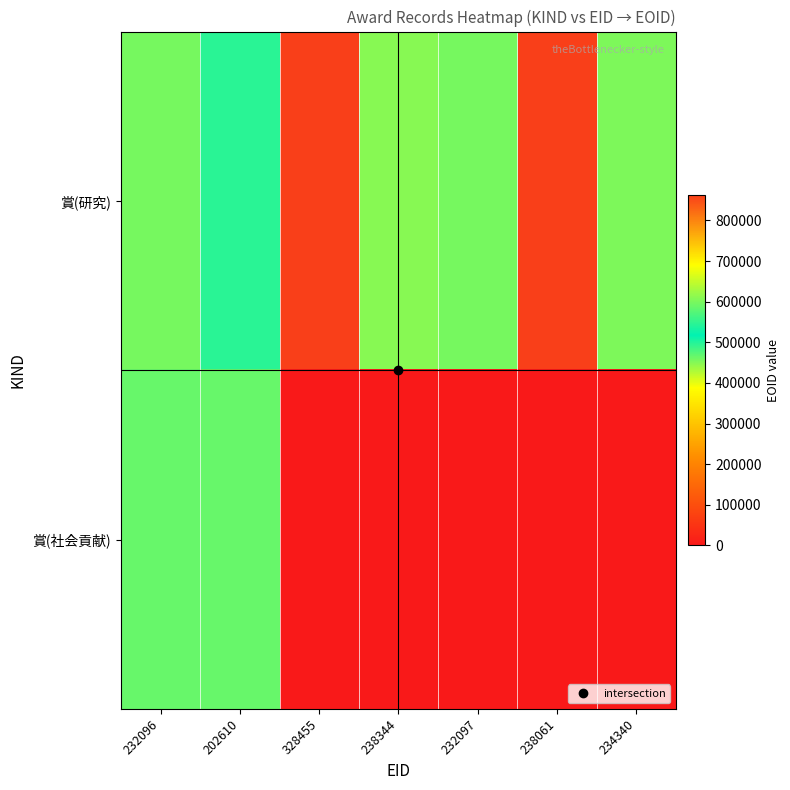

Reading left to right, extract all data points from this chart.

賞(研究): 232096=598106	202610=496067	328455=862809	238344=609628	232097=598107	238061=862807	234340=602489
賞(社会貢献): 232096=587092	202610=587093	328455=0	238344=0	232097=0	238061=0	234340=0